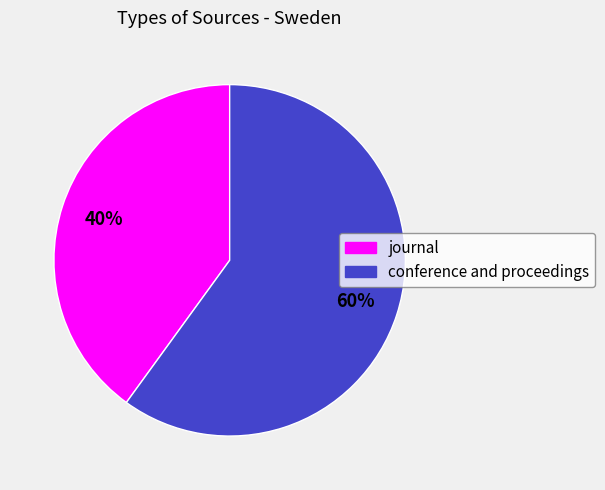

Rank the categories by value from lowest to highest.

journal, conference and proceedings